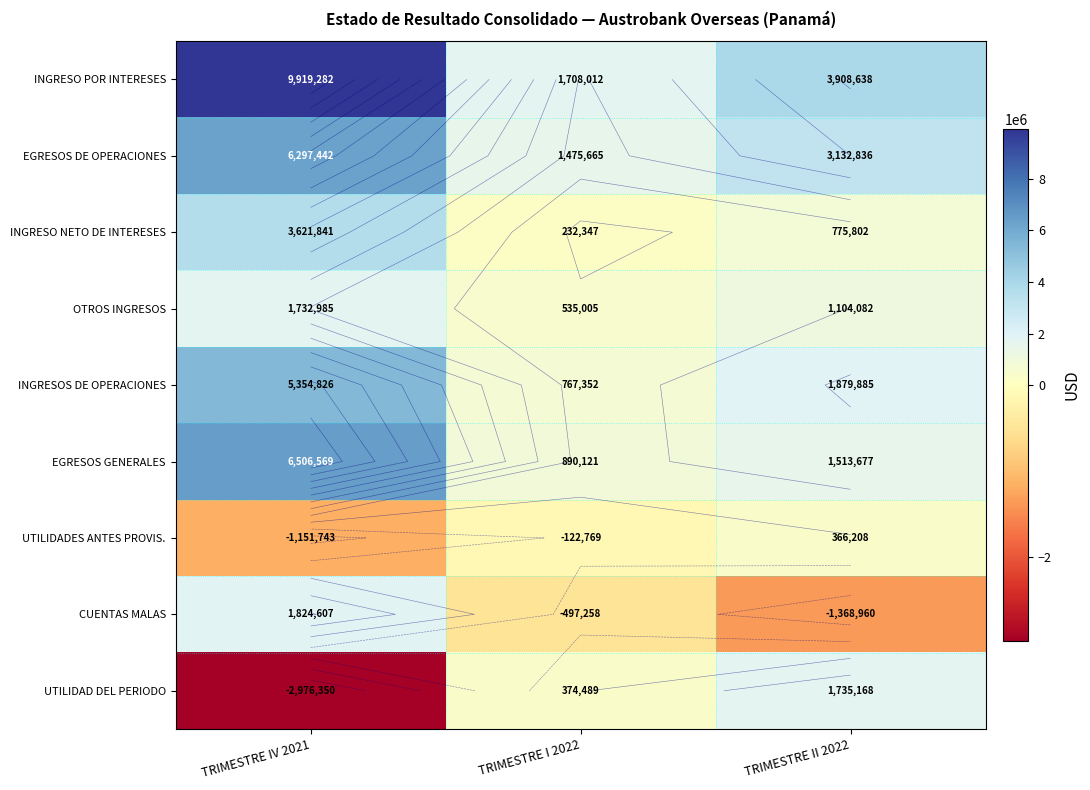

List the labels in order of INGRESO NETO DE INTERESES value, smallest first.

TRIMESTRE I 2022, TRIMESTRE II 2022, TRIMESTRE IV 2021